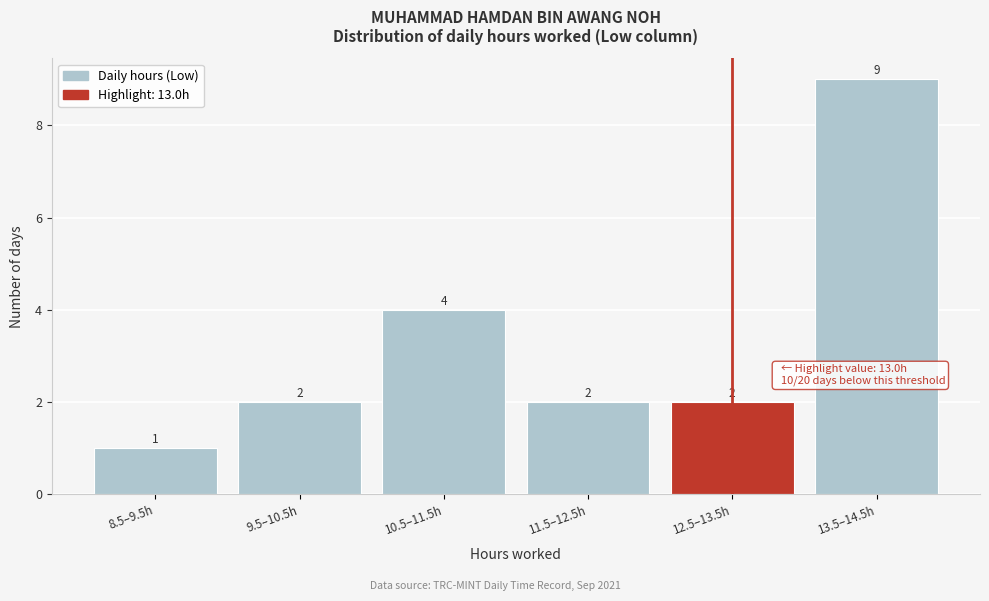

Reading left to right, extract all data points from this chart.

8.5–9.5h=1	9.5–10.5h=2	10.5–11.5h=4	11.5–12.5h=2	12.5–13.5h=2	13.5–14.5h=9